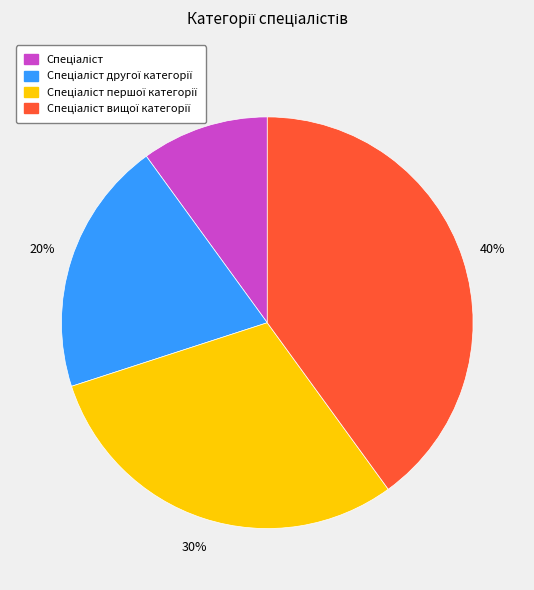

To the nearest percent, what is the average slice percentage?

25%